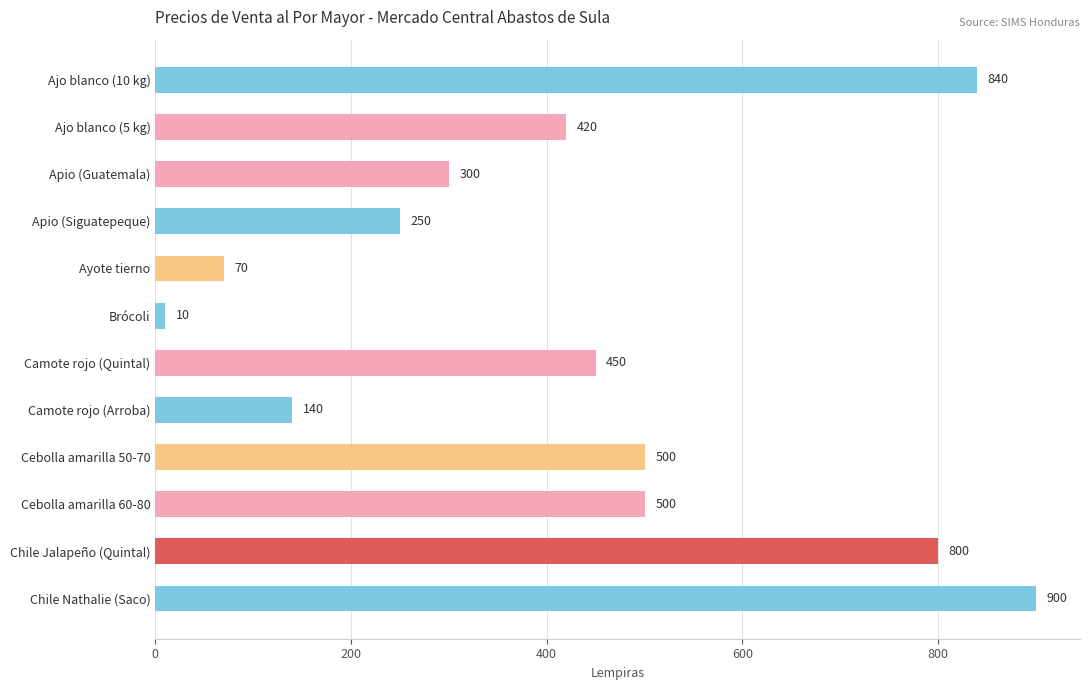

Is it true that the value at Cebolla amarilla 50-70 is 328?

False